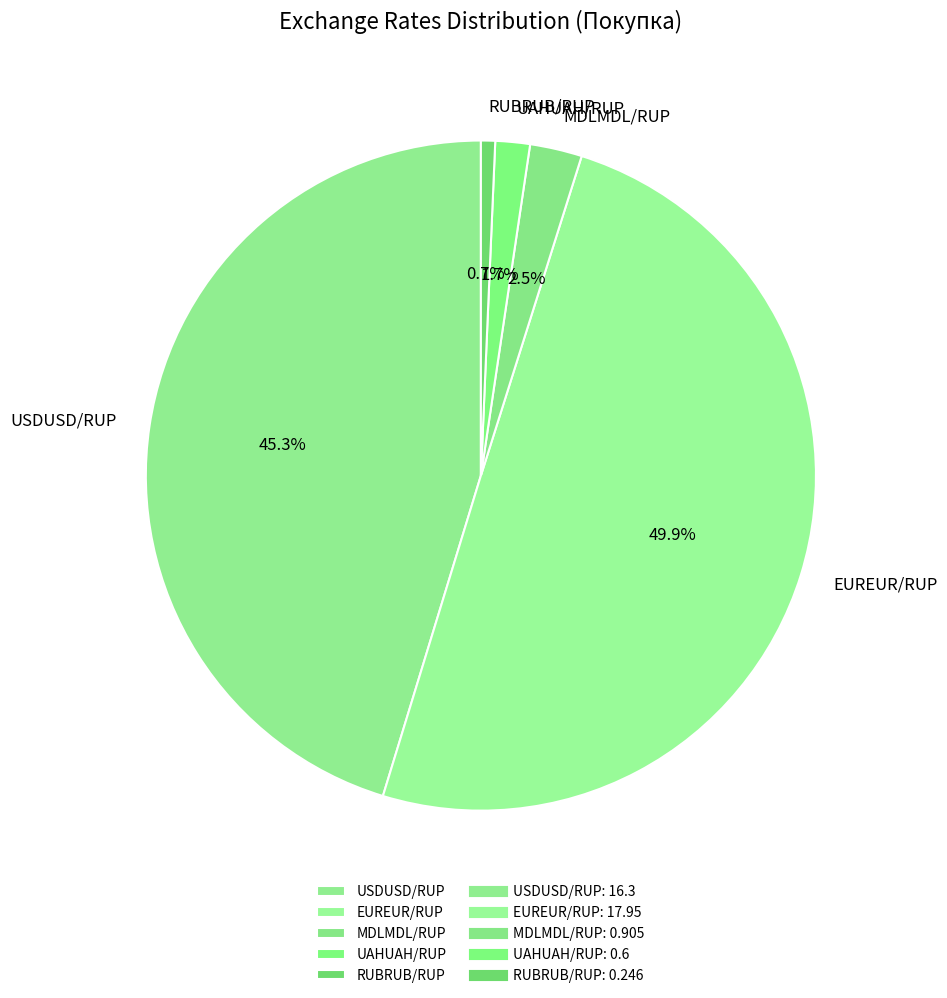

To the nearest percent, what portion does UAHUAH/RUP represent?

2%